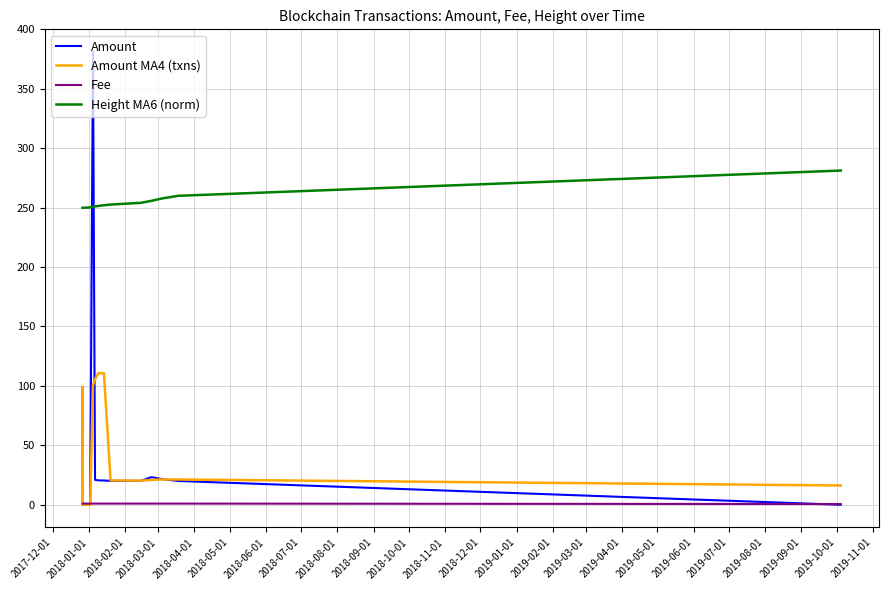

How many lines are shown in the chart?

4